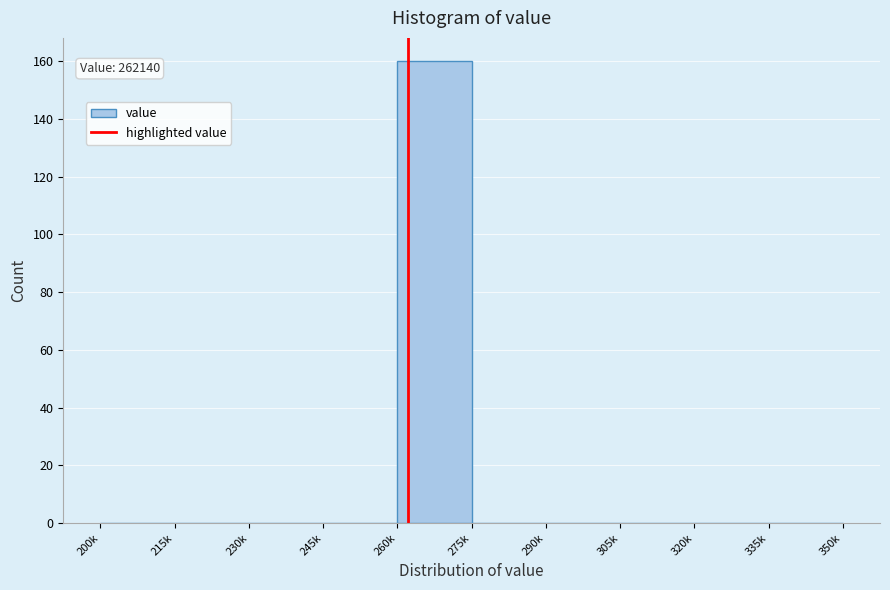

Reading left to right, transcribe all the data shown in this chart.

200k=0	215k=0	230k=0	245k=0	260k=160	275k=0	290k=0	305k=0	320k=0	335k=0